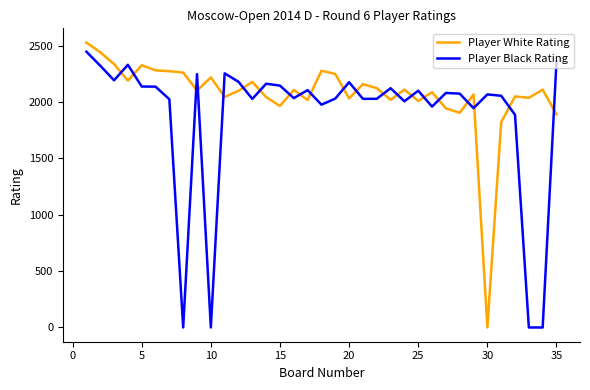

Which series ends up on top after the final intersection of Player Black Rating and Player White Rating?

Player Black Rating